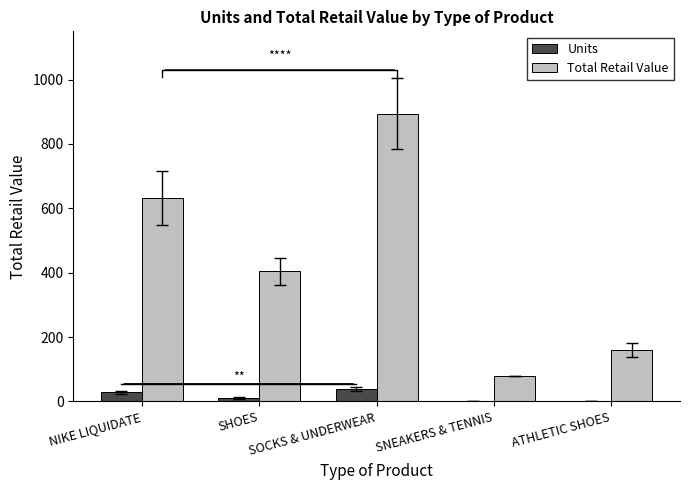

What is the sum of all Total Retail Value values?

2170.4